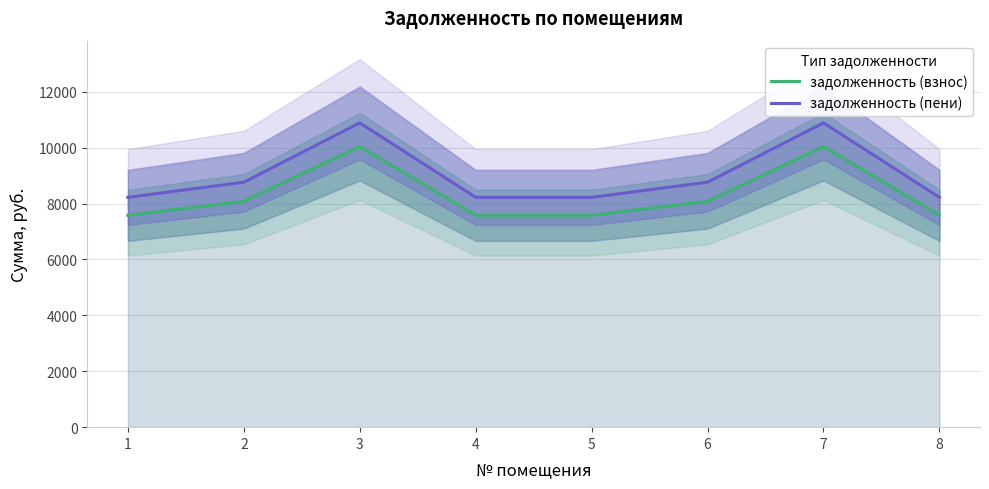

Where is задолженность (пени) nearest to the value 9556?

2